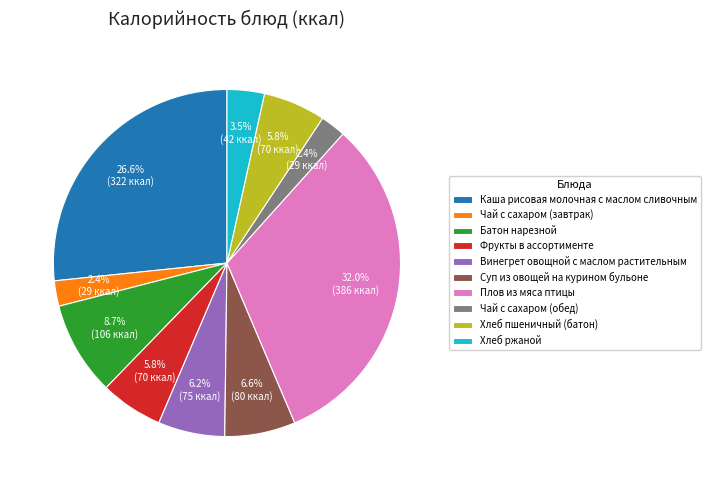

To the nearest percent, what portion does Каша рисовая молочная с маслом сливочным represent?

27%